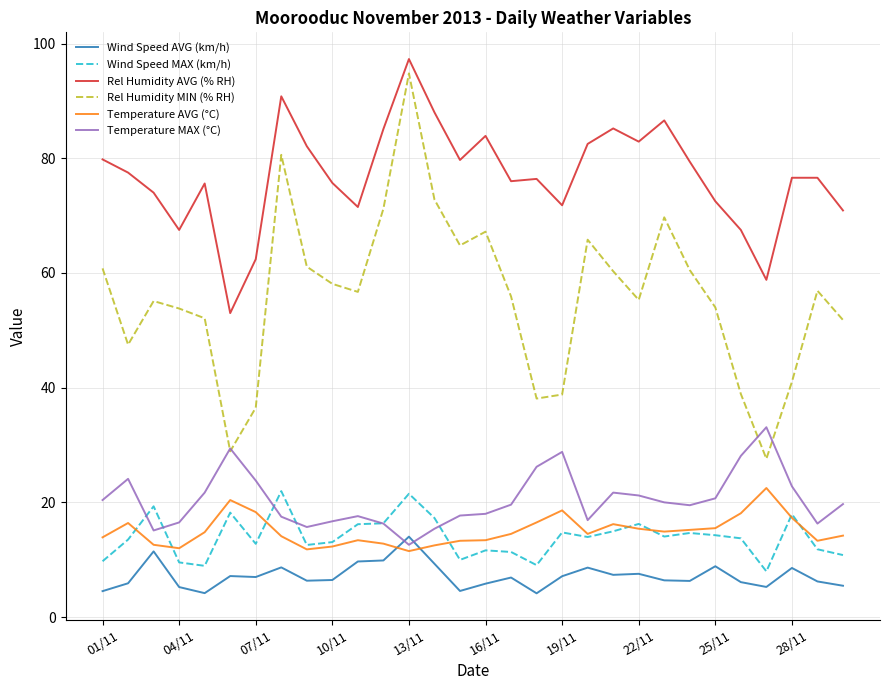

True or false: Rel Humidity AVG (% RH) and Temperature MAX (°C) cross at least once.

False